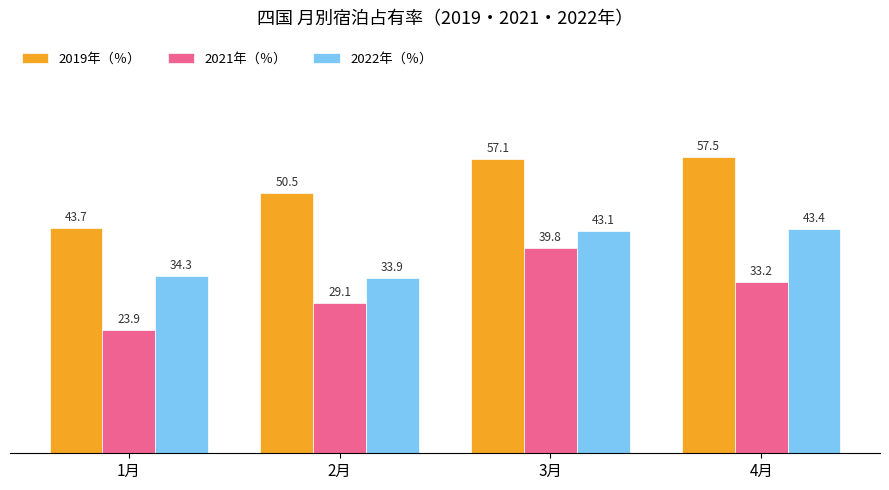

Which series changed the most between 1月 and 3月?

2021年（％）